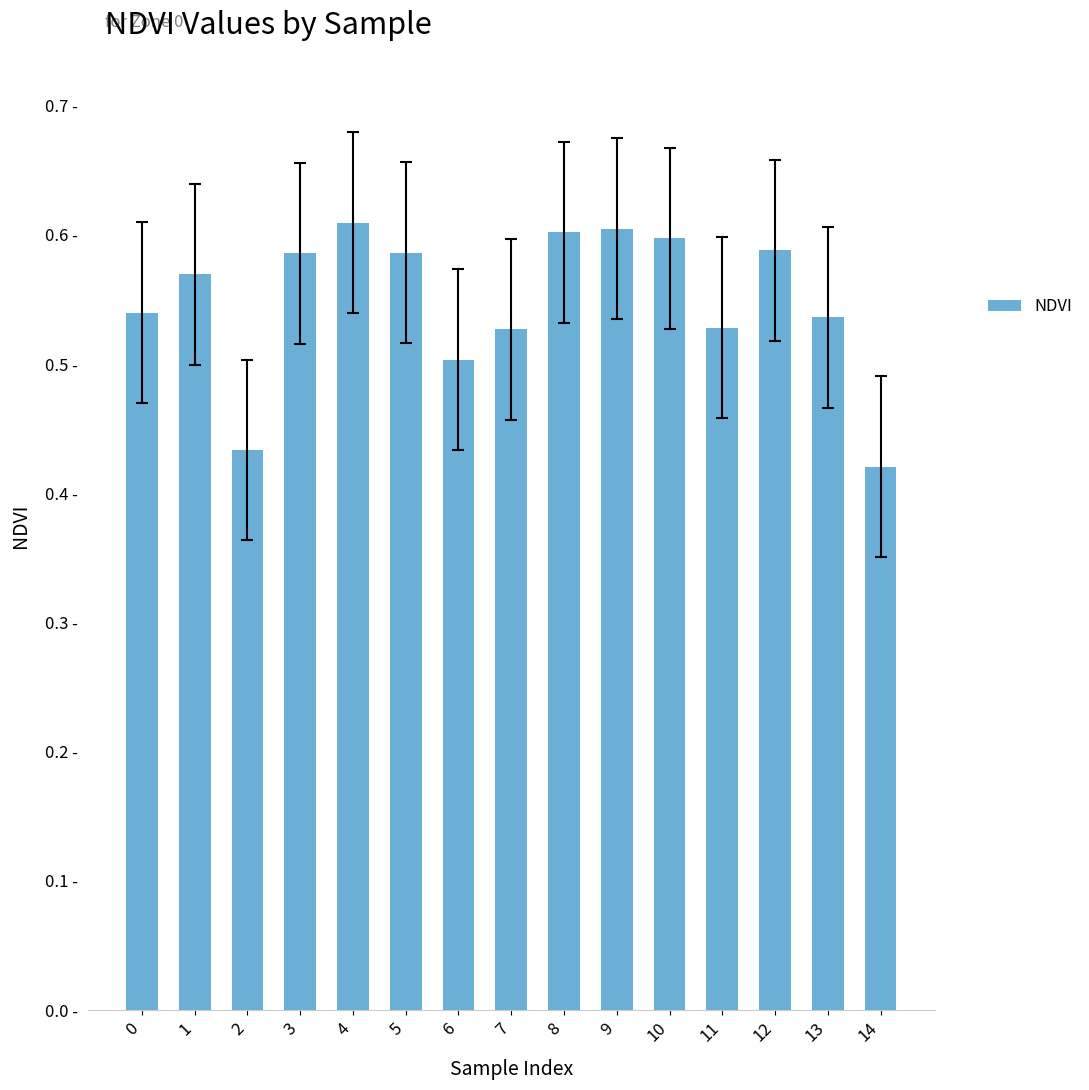

What is the sum of the values at 3 and 11?

1.1